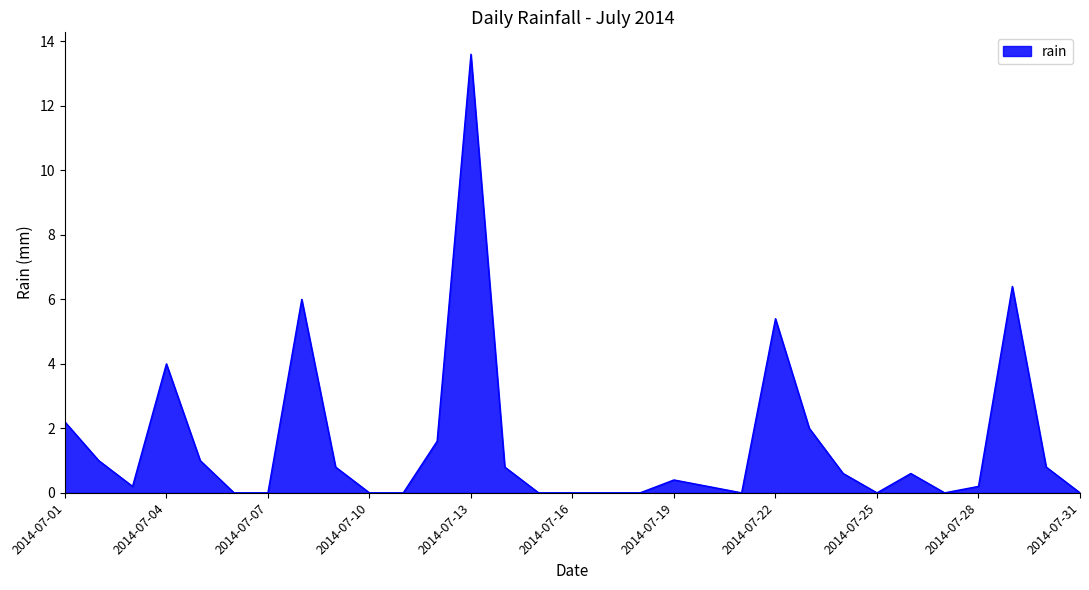

How many lines are shown in the chart?

1